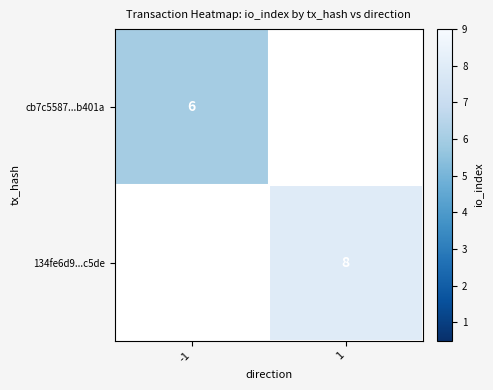

Is the value of cb7c5587...b401a at -1 greater than the value of 134fe6d9...c5de at 1?

No